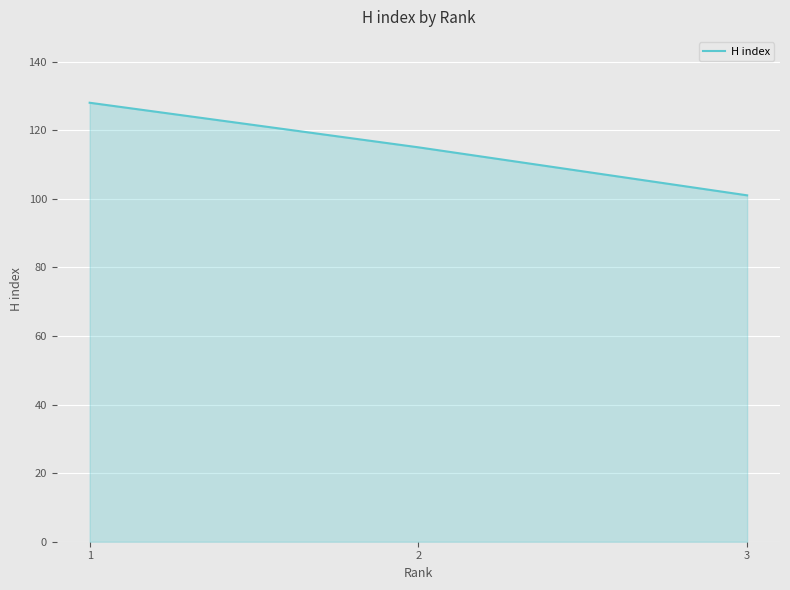

What is the maximum value shown in the chart?

128